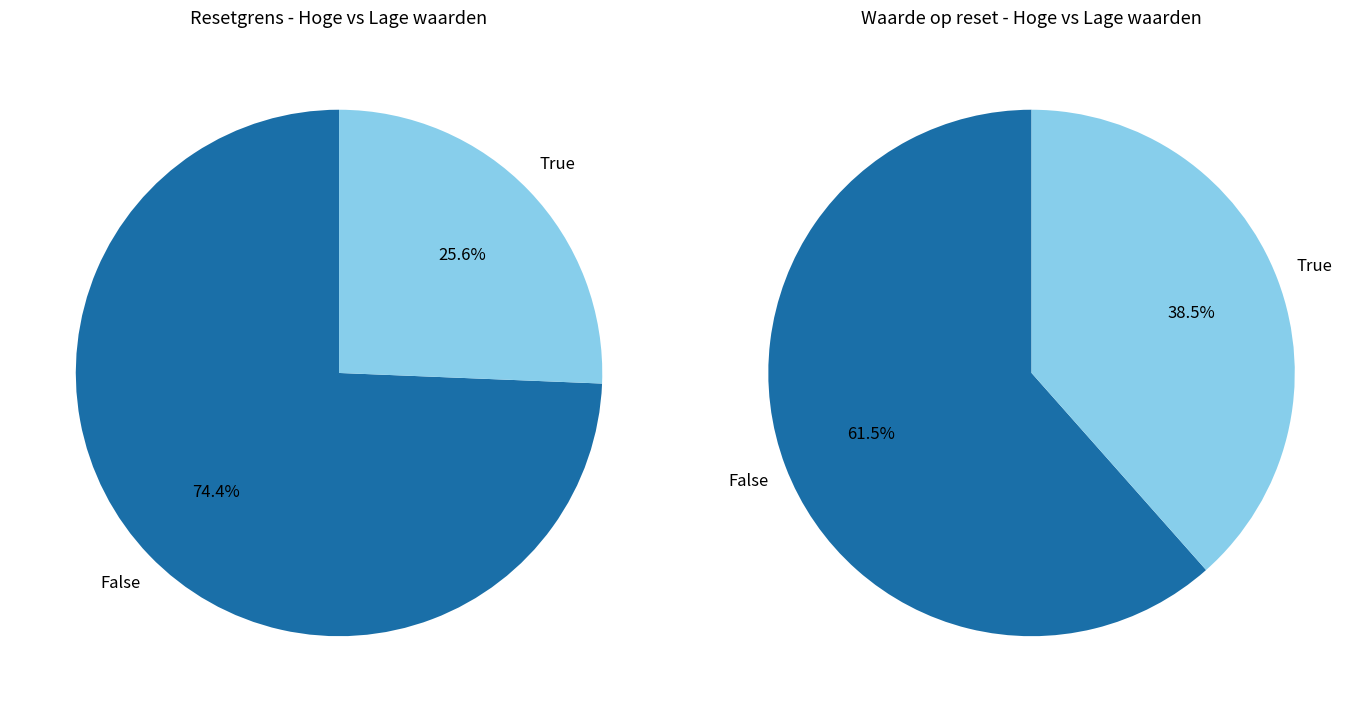

Is it true that 2025-06-18 is 1% of the pie?

False